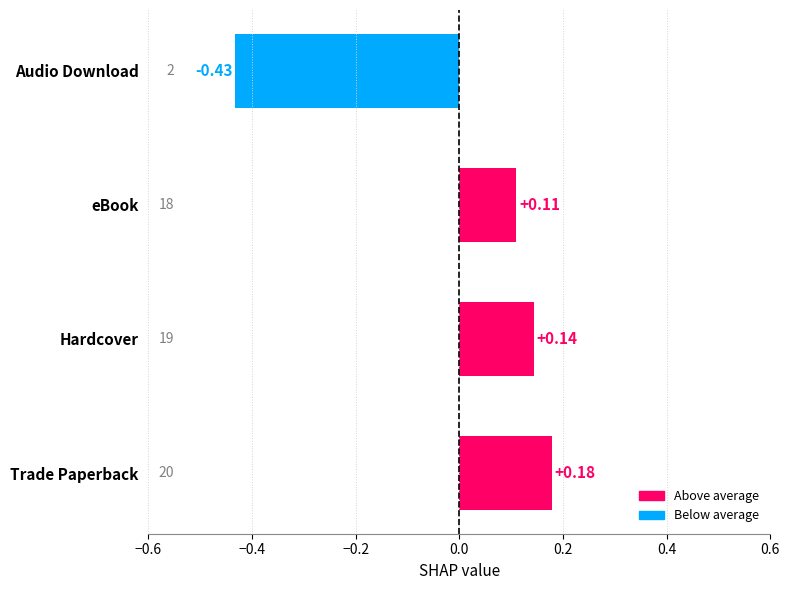

Which has a higher value, Hardcover or Trade Paperback?

Trade Paperback